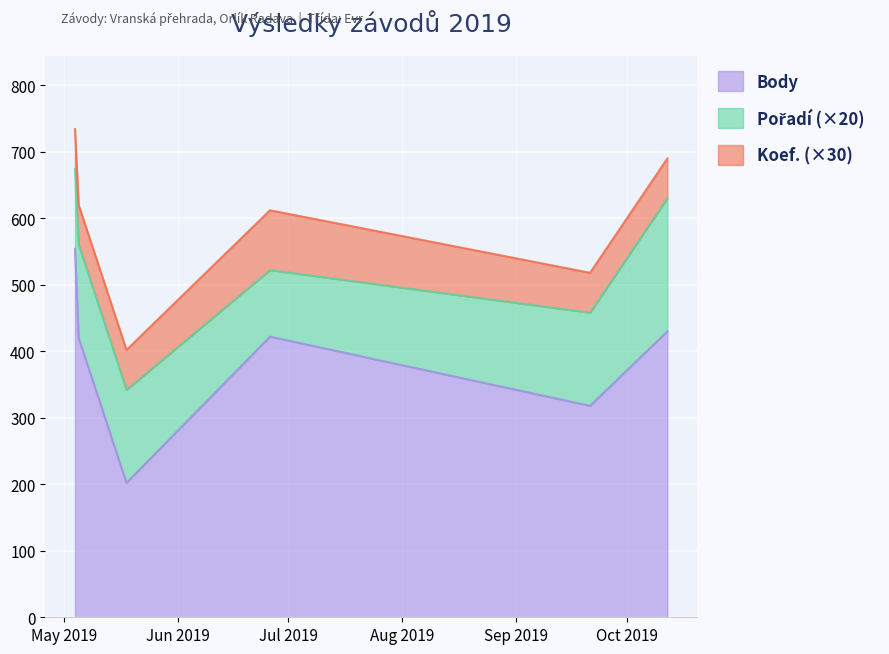

The Koef. series shows 0 at 2019-09-21. True or false?

False